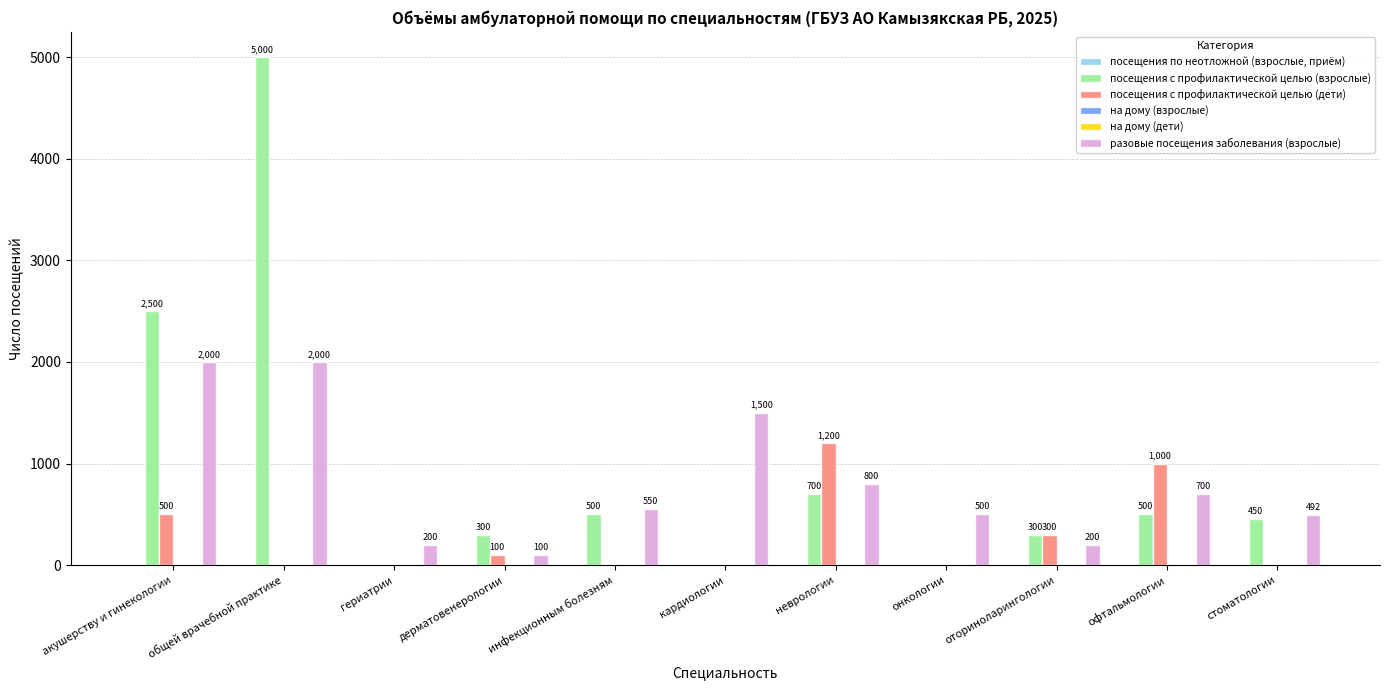

Does the chart contain any negative values?

No